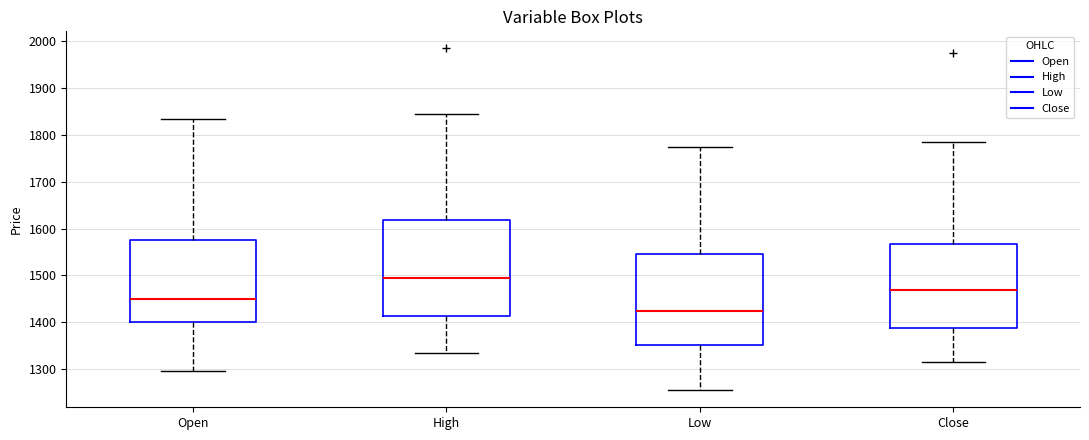

Reading left to right, read every box against the y-axis: the position of its median line, the range the box covers, and the ends of its whiskers. The values are not printed on the chart, so give them approximately, as read against the axis.

Open: median 1450, box 1400 to 1580, whiskers 1300 to 1840
High: median 1500, box 1410 to 1620, whiskers 1340 to 1850
Low: median 1430, box 1350 to 1550, whiskers 1260 to 1780
Close: median 1470, box 1390 to 1570, whiskers 1320 to 1790